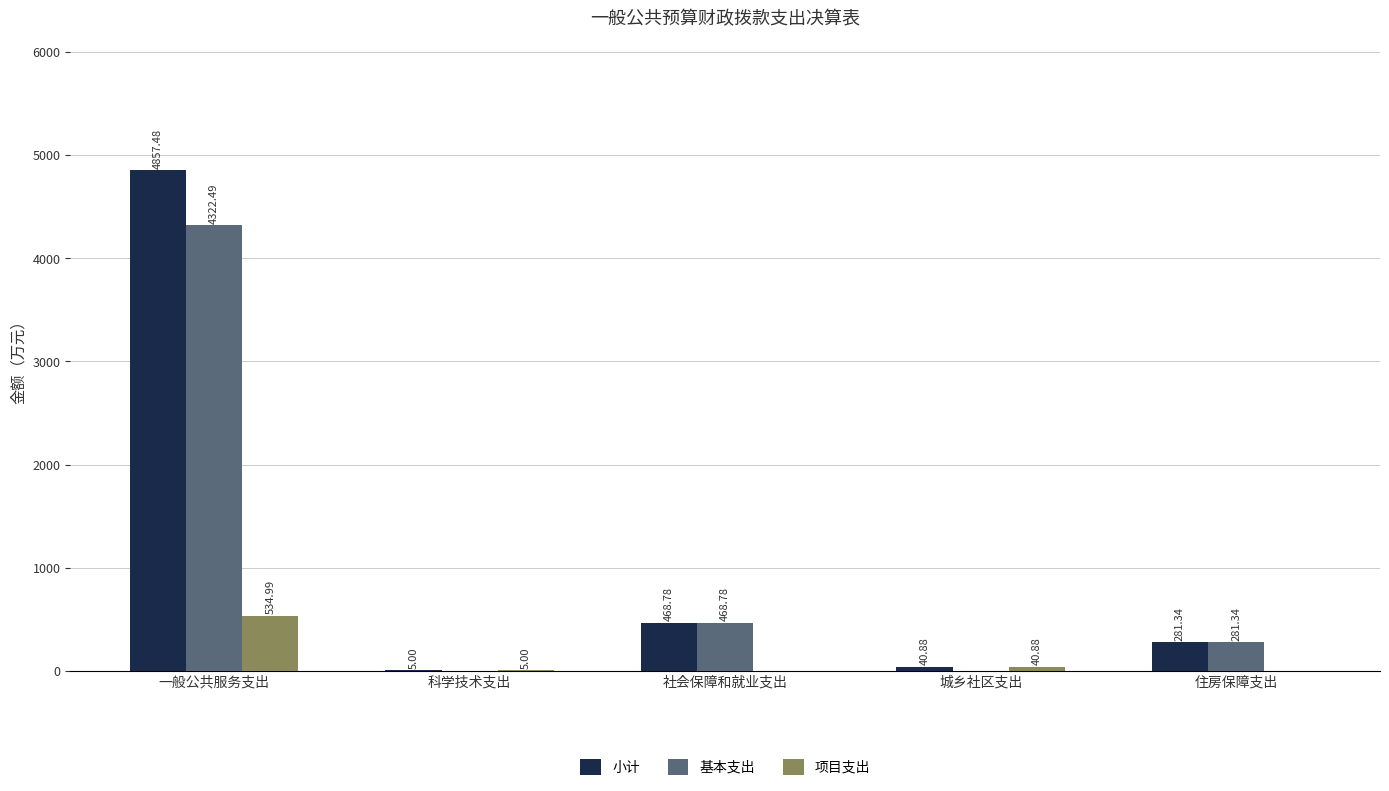

Between 社会保障和就业支出 and 城乡社区支出, which series saw the biggest shift?

基本支出